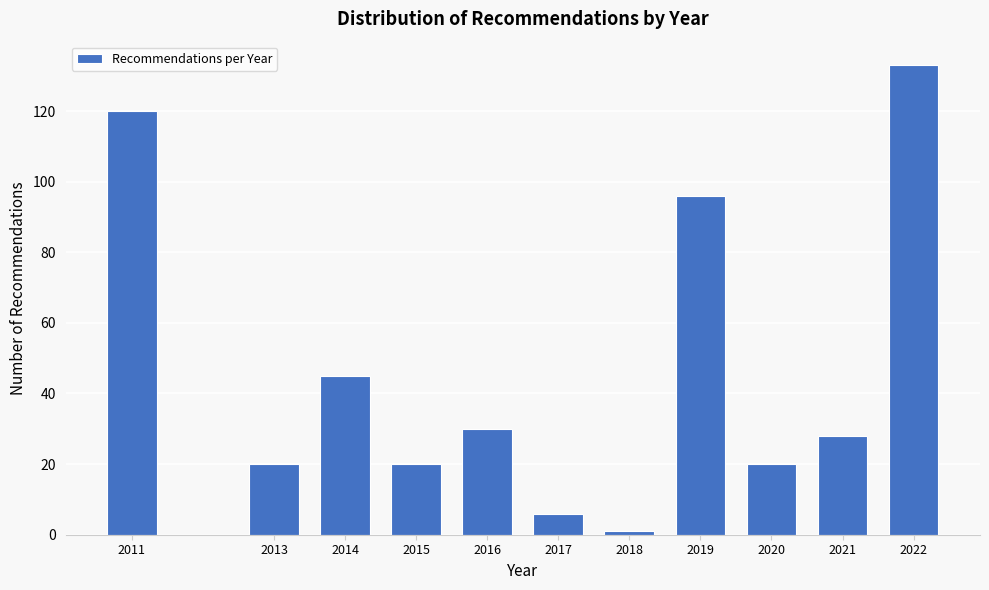

Reading right to left, list all the values displayed in this chart.

2022=133	2021=28	2020=20	2019=96	2018=1	2017=6	2016=30	2015=20	2014=45	2013=20	2011=120